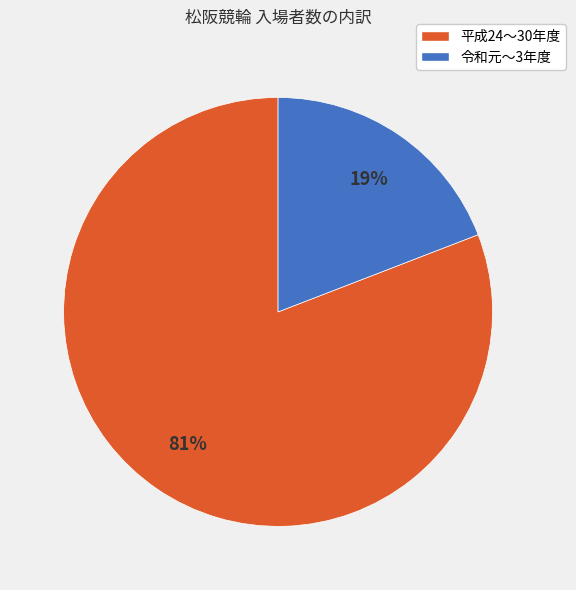

Which category has the biggest portion of the pie?

平成24〜30年度